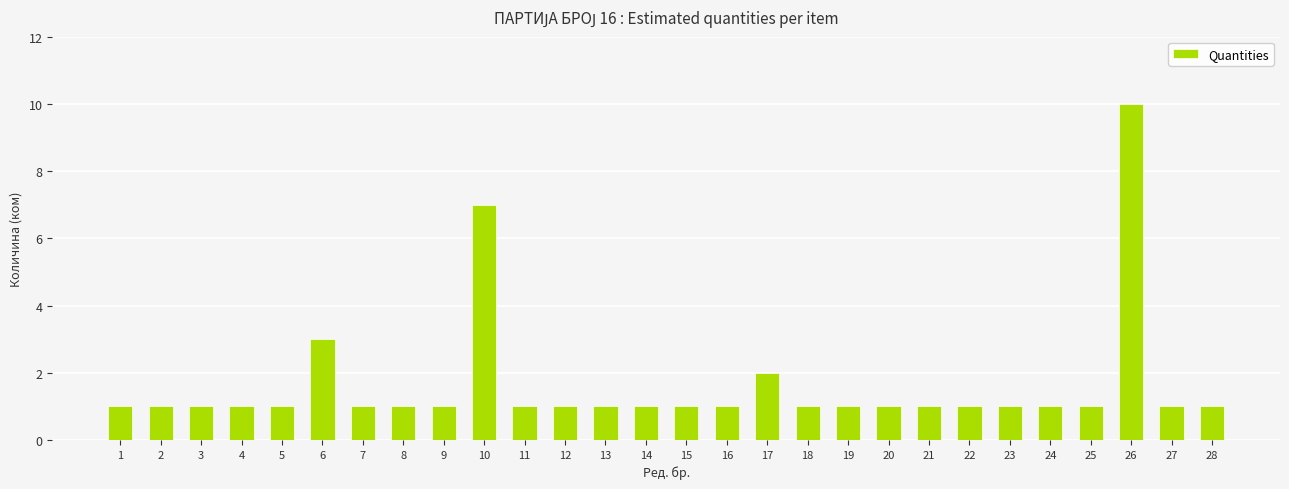

Between 7 and 17, which is larger?

17